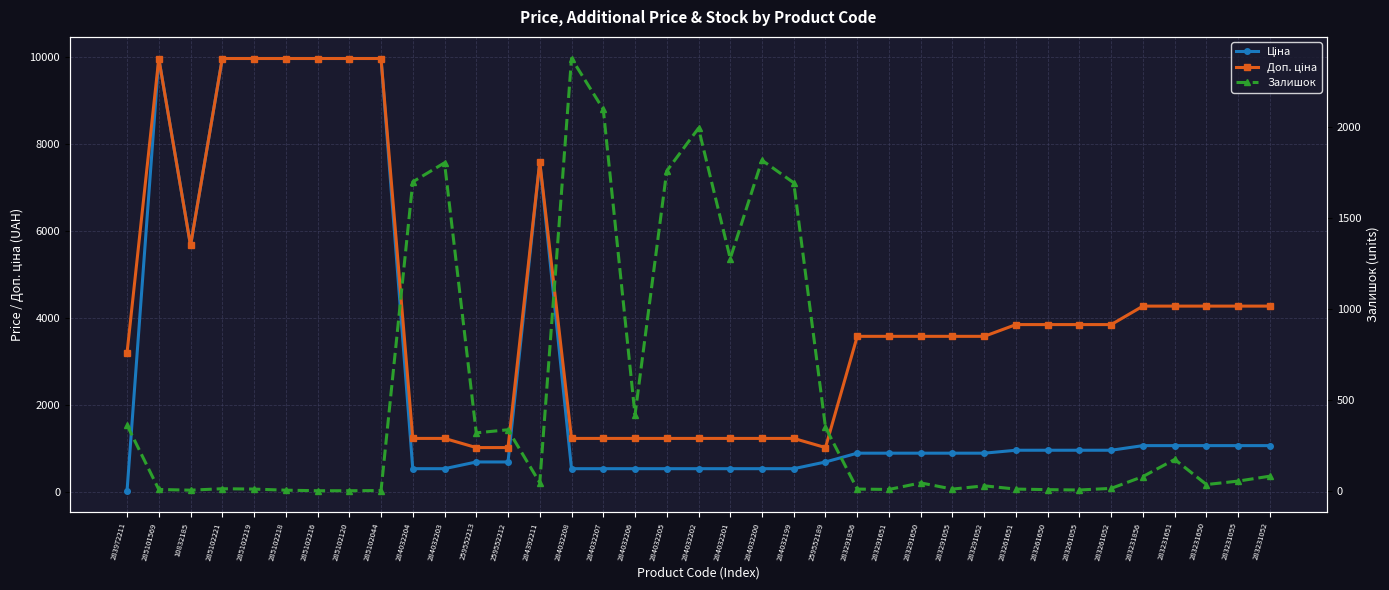

Which label corresponds to the smallest value in the chart?

285102216